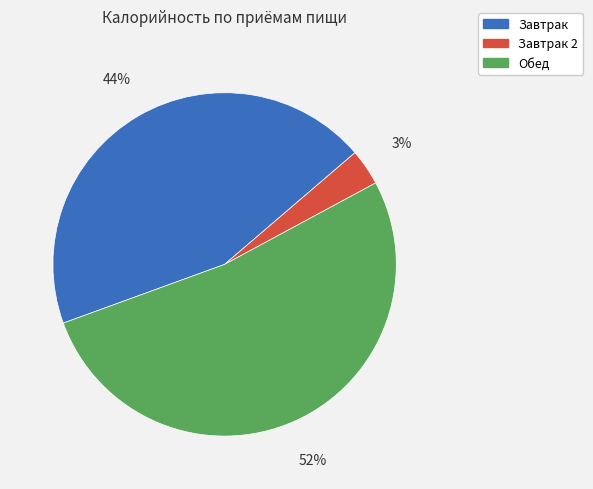

How many slices are in this pie chart?

3